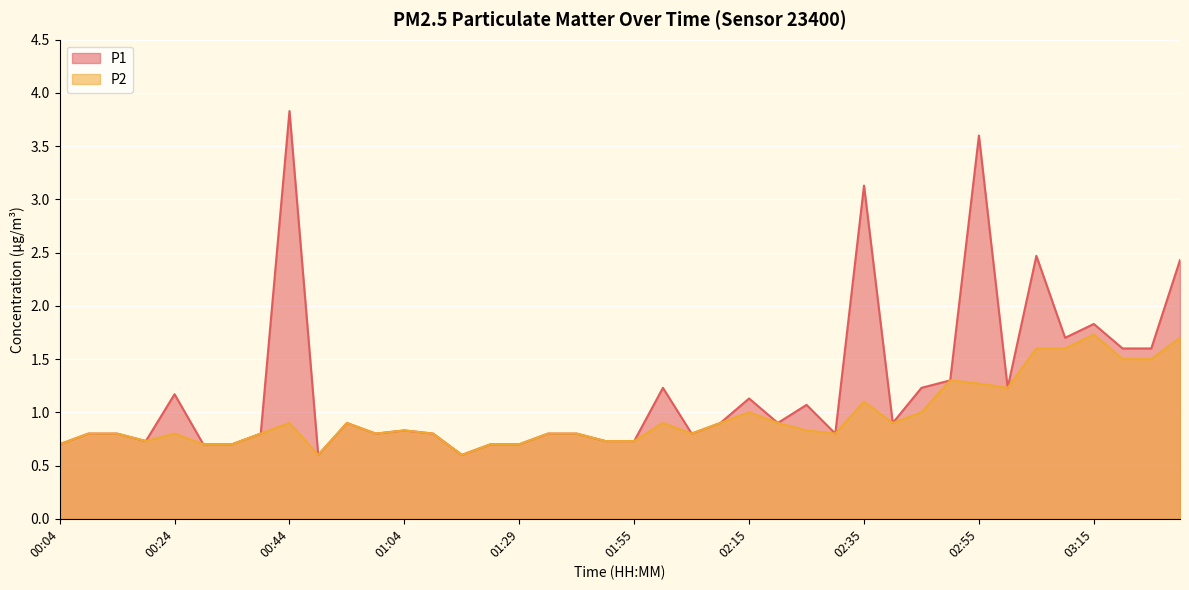

What is the difference between the second highest and second lowest values in the P2 series?

1.1